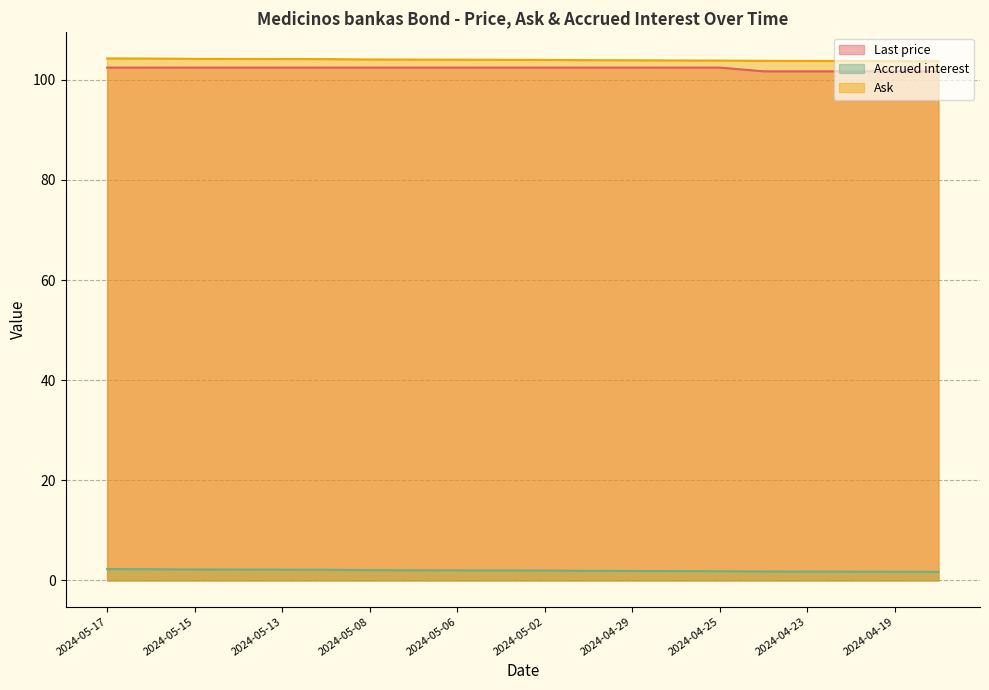

Which series changed the most between 2024-05-07 and 2024-04-18?

Last price